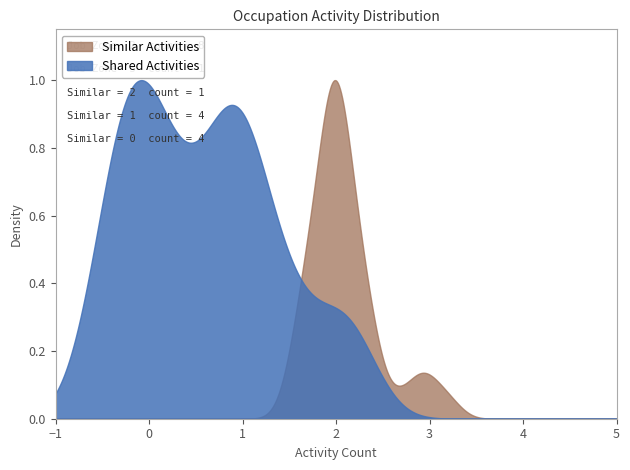

True or false: similar_activities has a value of 2 at 4.

False